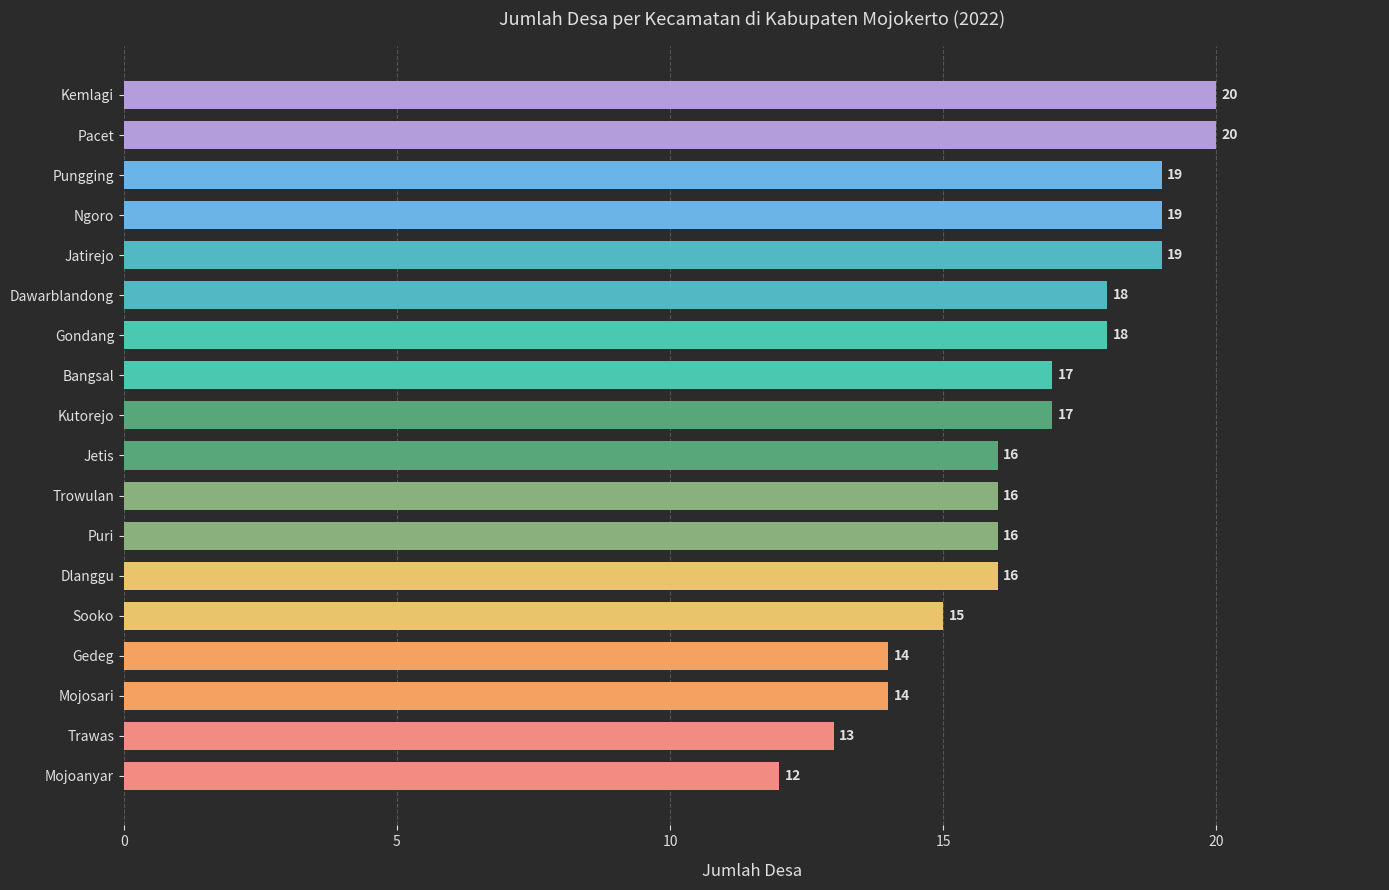

At which category does the chart reach its minimum across all series?

Mojoanyar